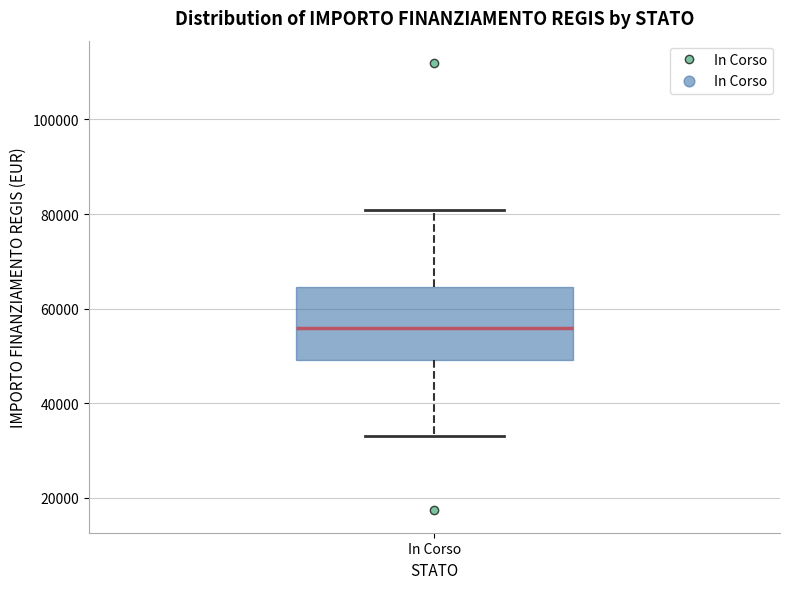

Read this box plot against the y-axis: the position of the median line, the range covered by the box, and the ends of both whiskers. The values are not printed on the chart, so give them approximately, as read against the axis.

median 56000, box 50000 to 64000, whiskers 32000 to 80000